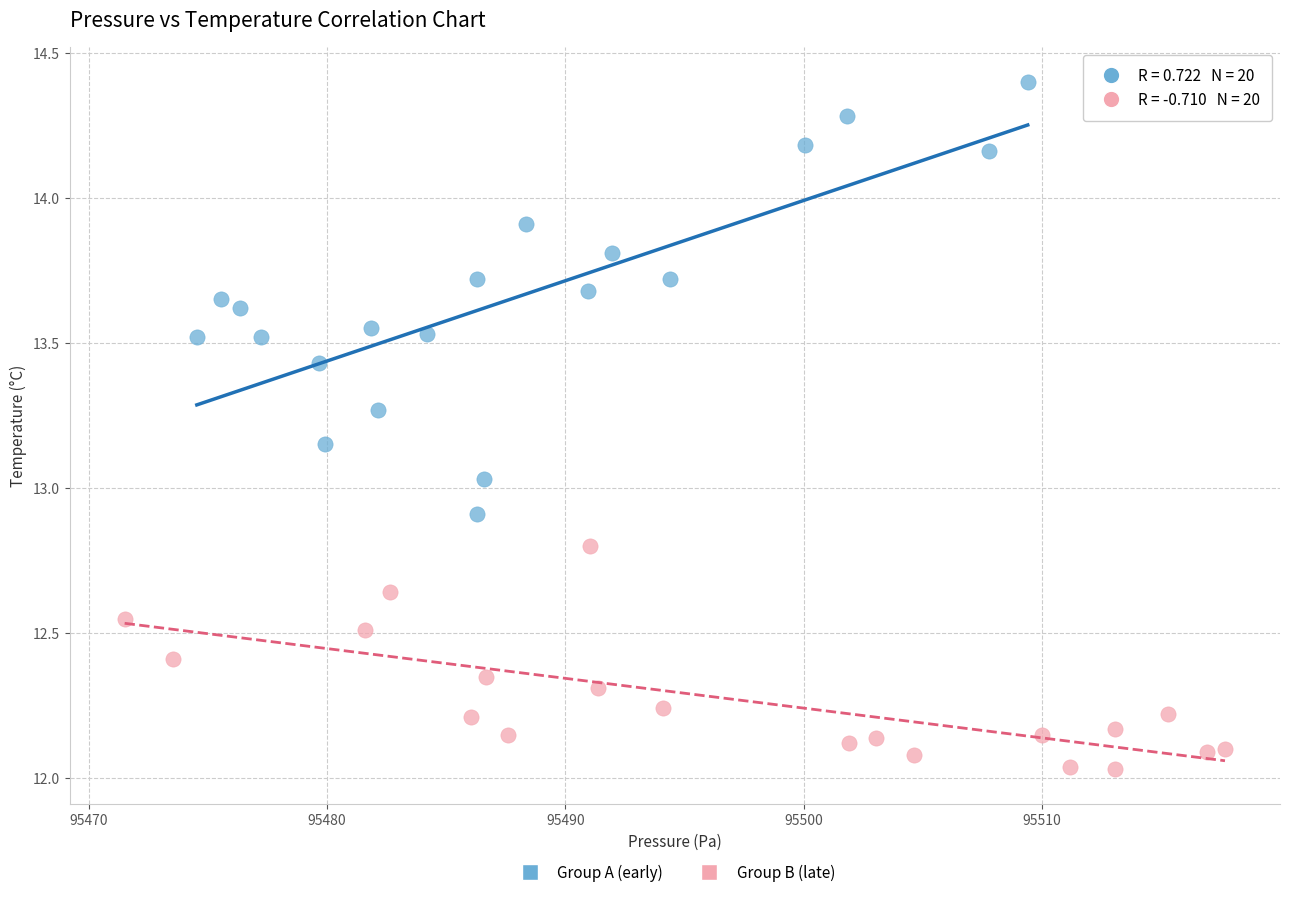

What are all the series names shown in the legend?

Group A (early), Group B (late)